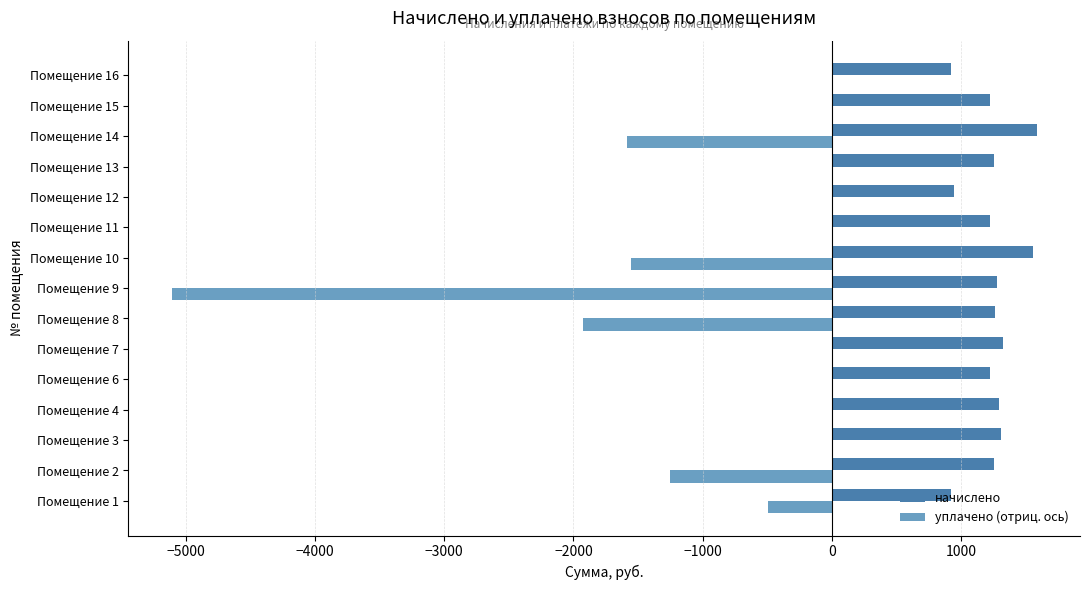

Is the value of начислено at Помещение 15 greater than the value of уплачено (отриц. ось) at Помещение 10?

Yes